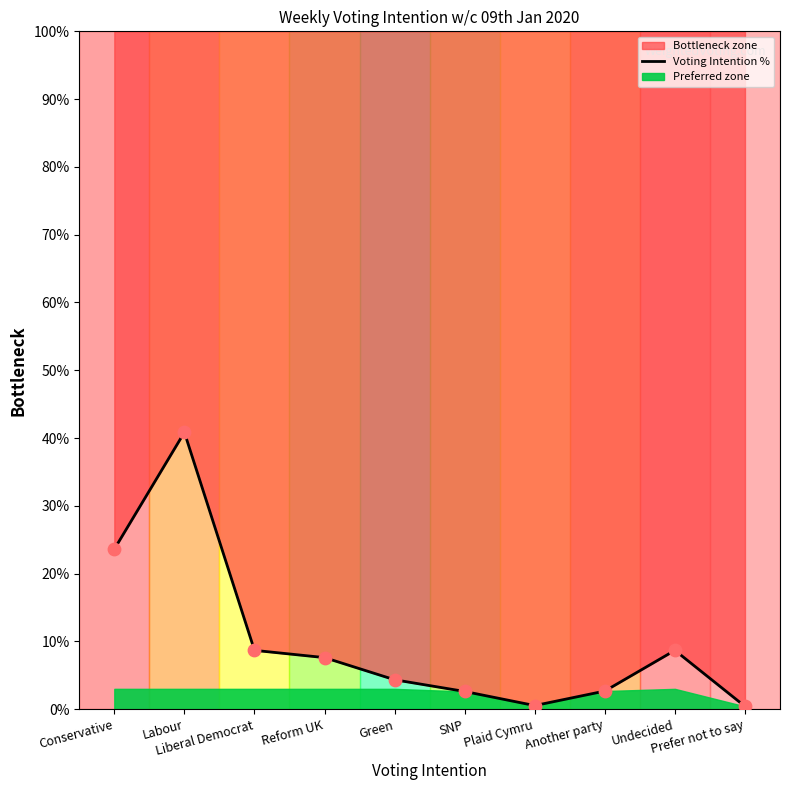

What is the change in value from Liberal Democrat to SNP?

-6.1